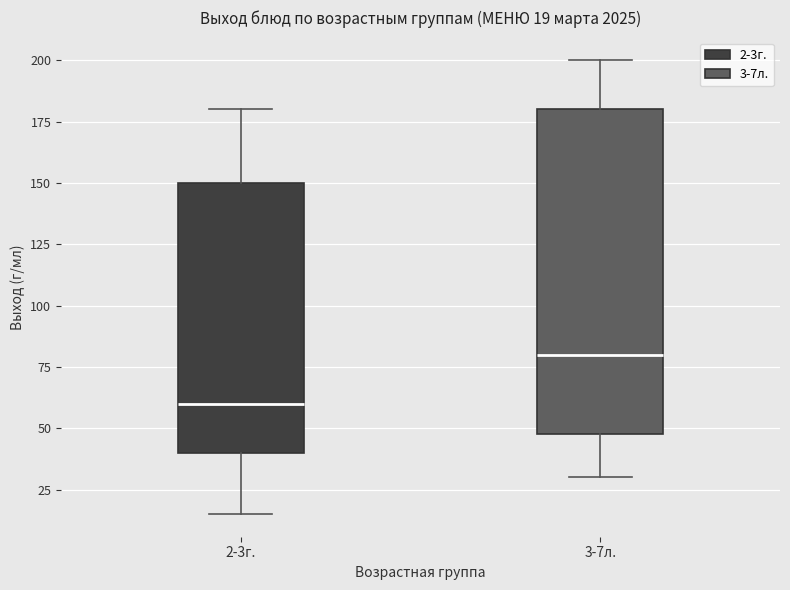

Which box's median line is the highest?

3-7л.